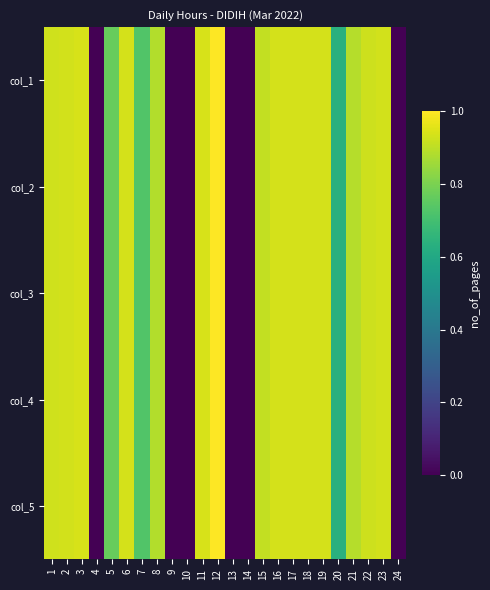

Reading left to right, transcribe all the data shown in this chart.

col_1: 1=0.9	2=0.9	3=0.9	4=0.0	5=0.8	6=0.9	7=0.7	8=0.9	9=0.0	10=0.0	11=0.9	12=1.0	13=0.0	14=0.0	15=0.9	16=0.9	17=0.9	18=0.9	19=0.9	20=0.6	21=0.9	22=0.9	23=0.9	24=0.0
col_2: 1=0.9	2=0.9	3=0.9	4=0.0	5=0.8	6=0.9	7=0.7	8=0.9	9=0.0	10=0.0	11=0.9	12=1.0	13=0.0	14=0.0	15=0.9	16=0.9	17=0.9	18=0.9	19=0.9	20=0.6	21=0.9	22=0.9	23=0.9	24=0.0
col_3: 1=0.9	2=0.9	3=0.9	4=0.0	5=0.8	6=0.9	7=0.7	8=0.9	9=0.0	10=0.0	11=0.9	12=1.0	13=0.0	14=0.0	15=0.9	16=0.9	17=0.9	18=0.9	19=0.9	20=0.6	21=0.9	22=0.9	23=0.9	24=0.0
col_4: 1=0.9	2=0.9	3=0.9	4=0.0	5=0.8	6=0.9	7=0.7	8=0.9	9=0.0	10=0.0	11=0.9	12=1.0	13=0.0	14=0.0	15=0.9	16=0.9	17=0.9	18=0.9	19=0.9	20=0.6	21=0.9	22=0.9	23=0.9	24=0.0
col_5: 1=0.9	2=0.9	3=0.9	4=0.0	5=0.8	6=0.9	7=0.7	8=0.9	9=0.0	10=0.0	11=0.9	12=1.0	13=0.0	14=0.0	15=0.9	16=0.9	17=0.9	18=0.9	19=0.9	20=0.6	21=0.9	22=0.9	23=0.9	24=0.0